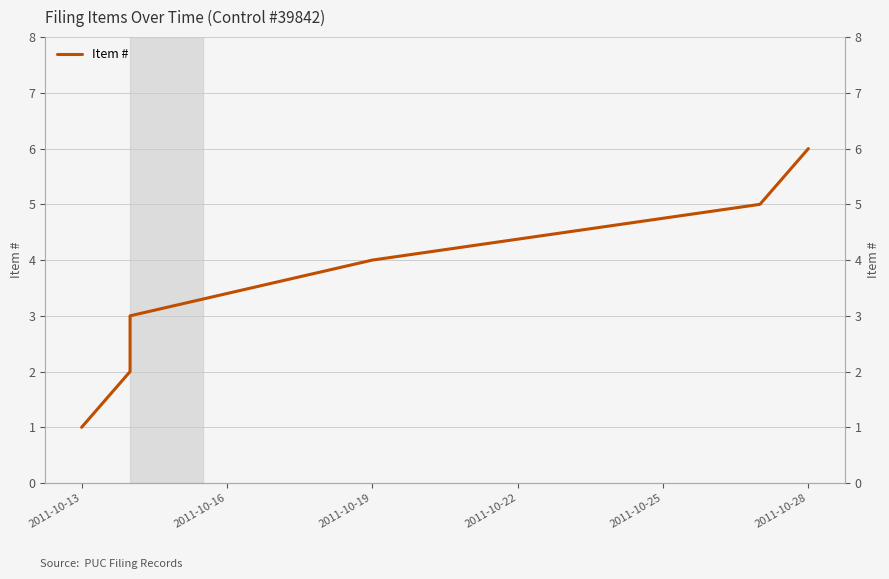

How many values are below 4?

3